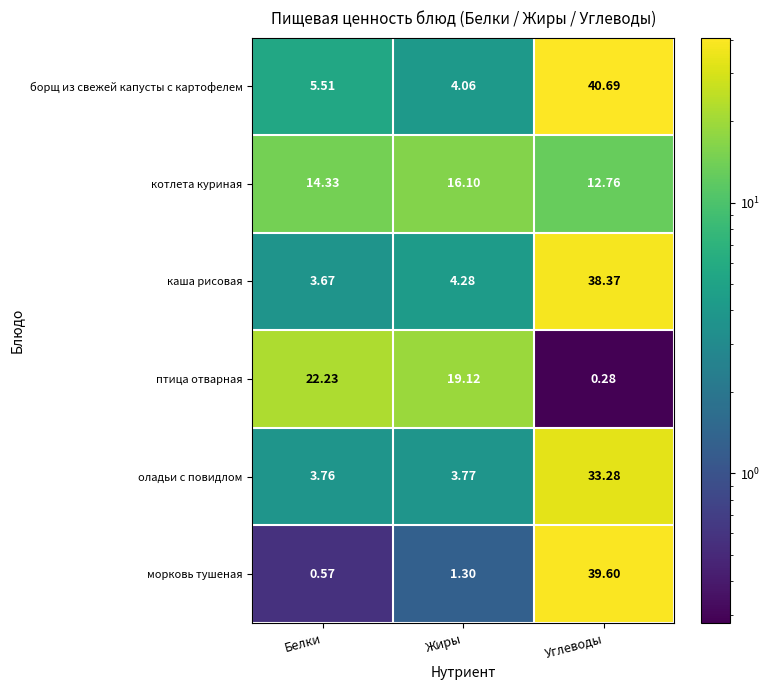

Rank the series by their maximum value, from lowest to highest.

котлета куриная, птица отварная, оладьи с повидлом, каша рисовая, морковь тушеная, борщ из свежей капусты с картофелем